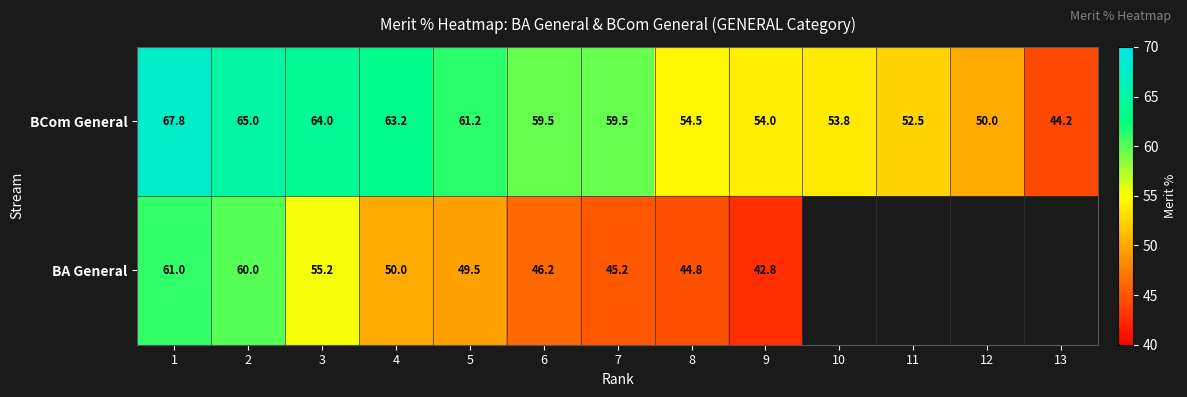

At which category does the chart reach its peak across all series?

1